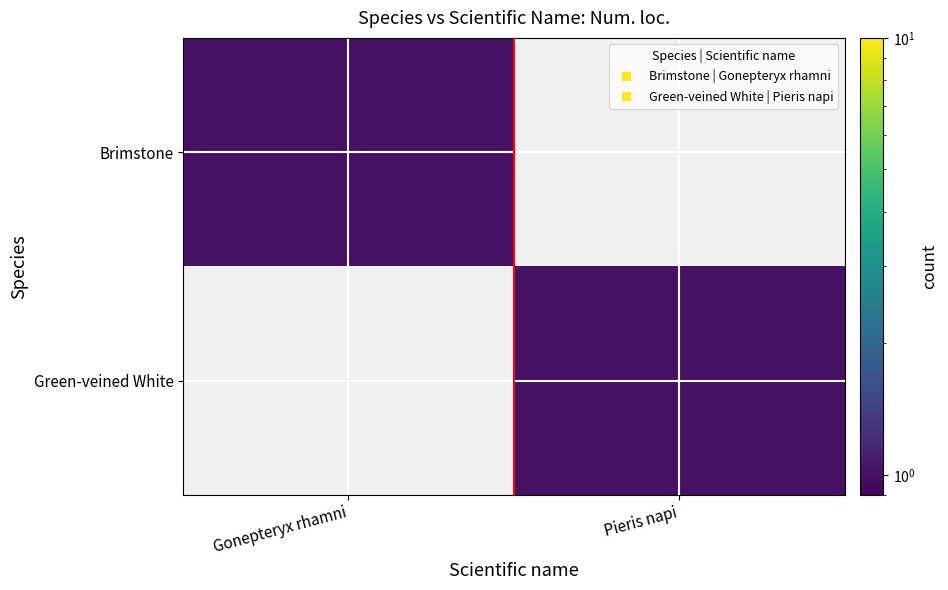

At Pieris napi, list the series in order from largest to smallest.

Green-veined White, Brimstone